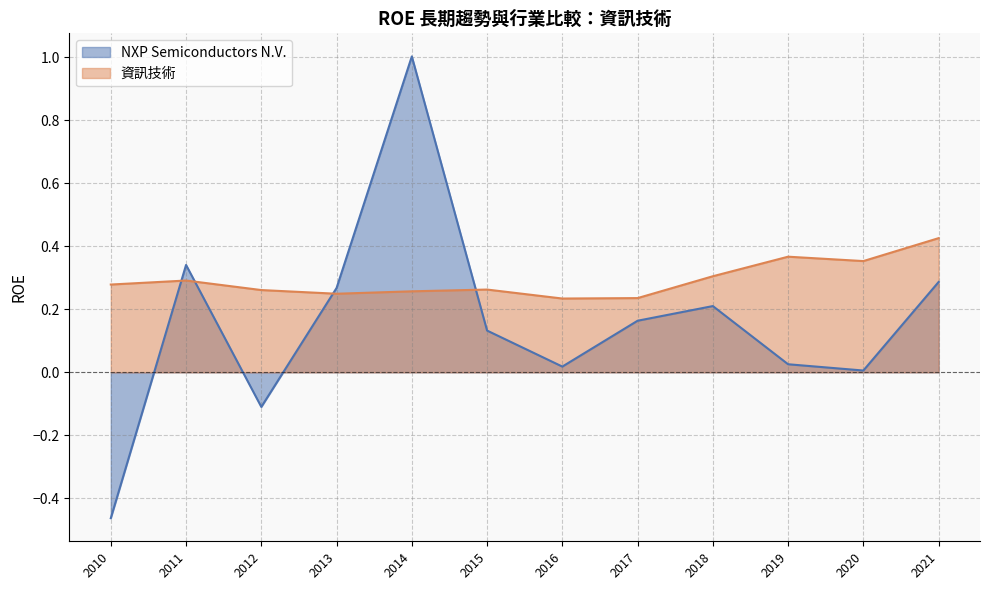

At which category is the sum across all series the highest?

2014